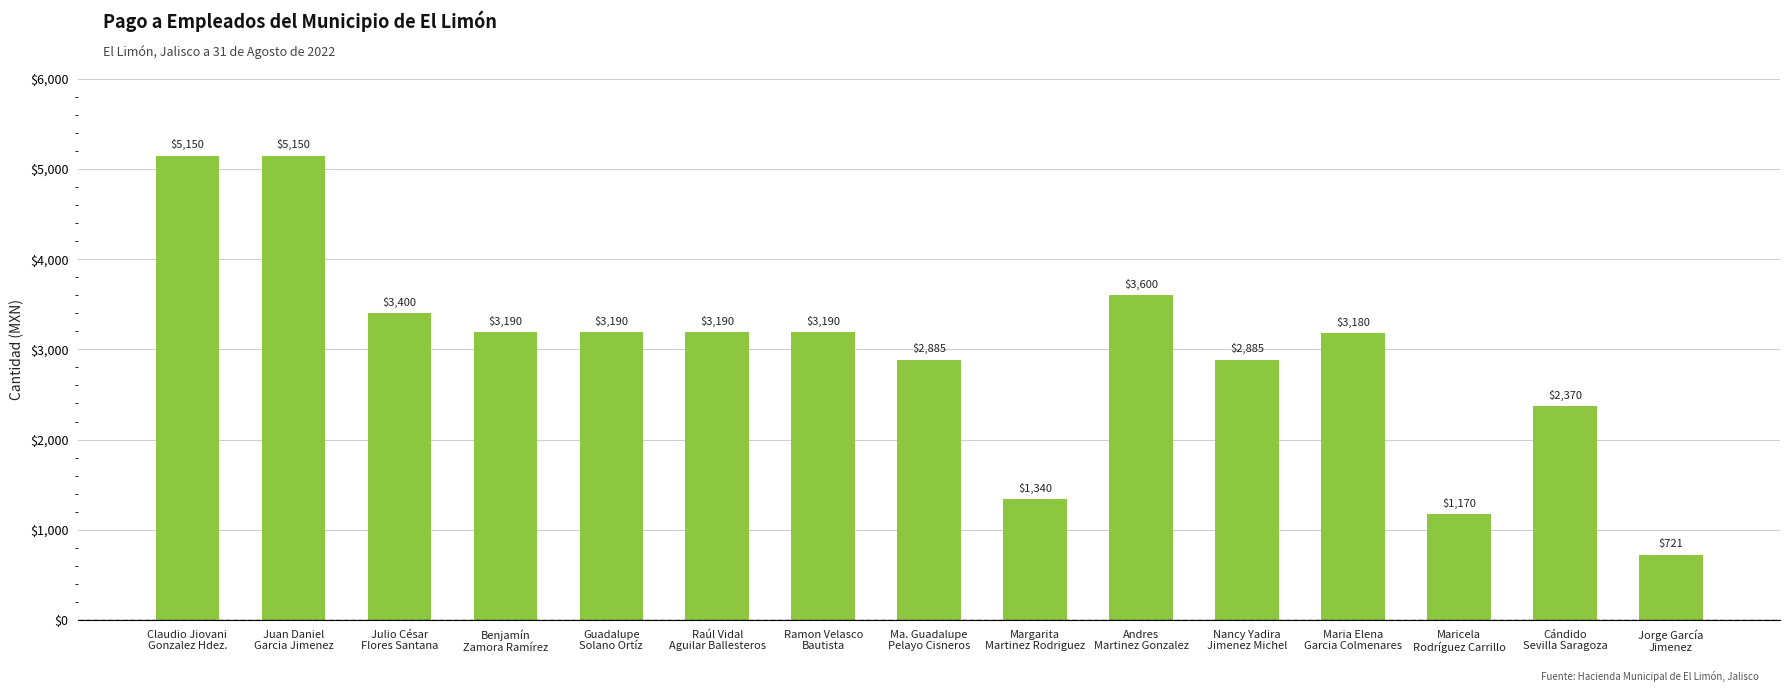

What position from the left is Raúl Vidal
Aguilar Ballesteros?

6